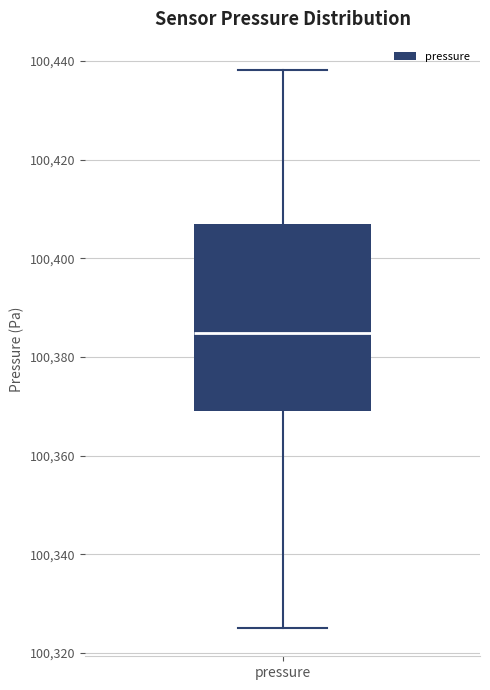

Where is the upper edge of the box for pressure on the y-axis? The values are not printed on the chart, so give them approximately, as read against the axis.

100406